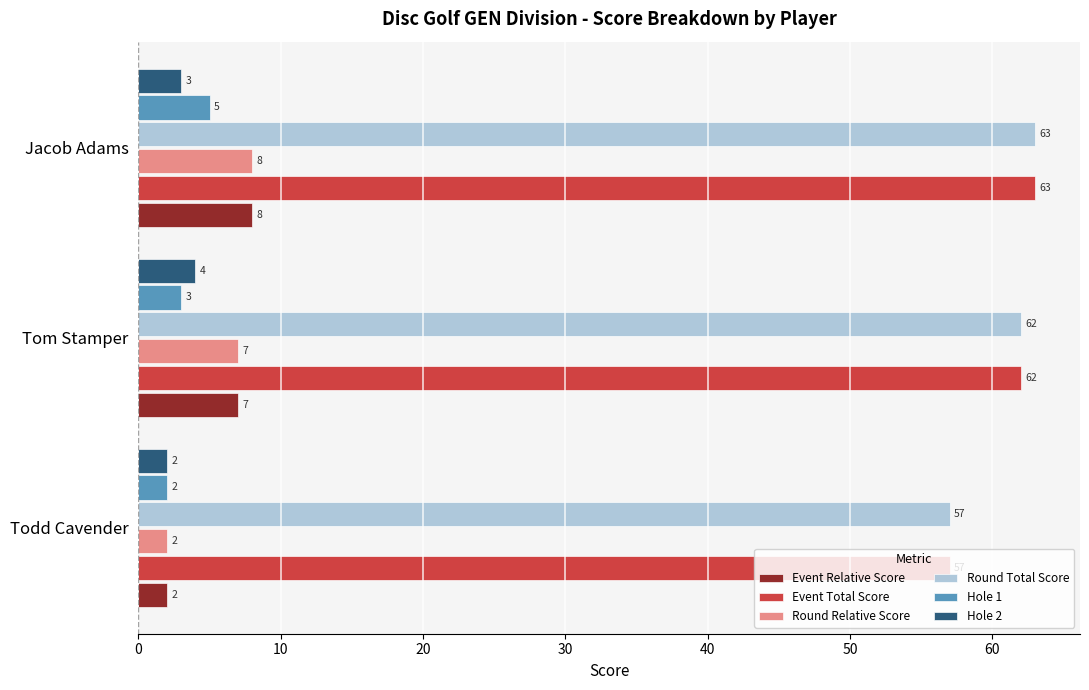

What is the sum of the Round Relative Score values at Todd Cavender and Jacob Adams?

10